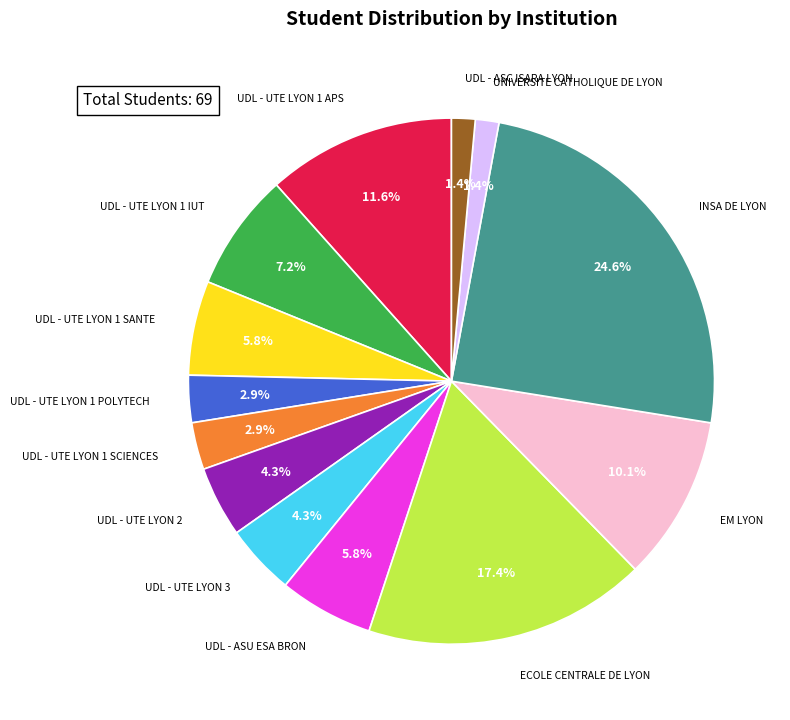

Is there any slice that represents more than half of the pie?

No